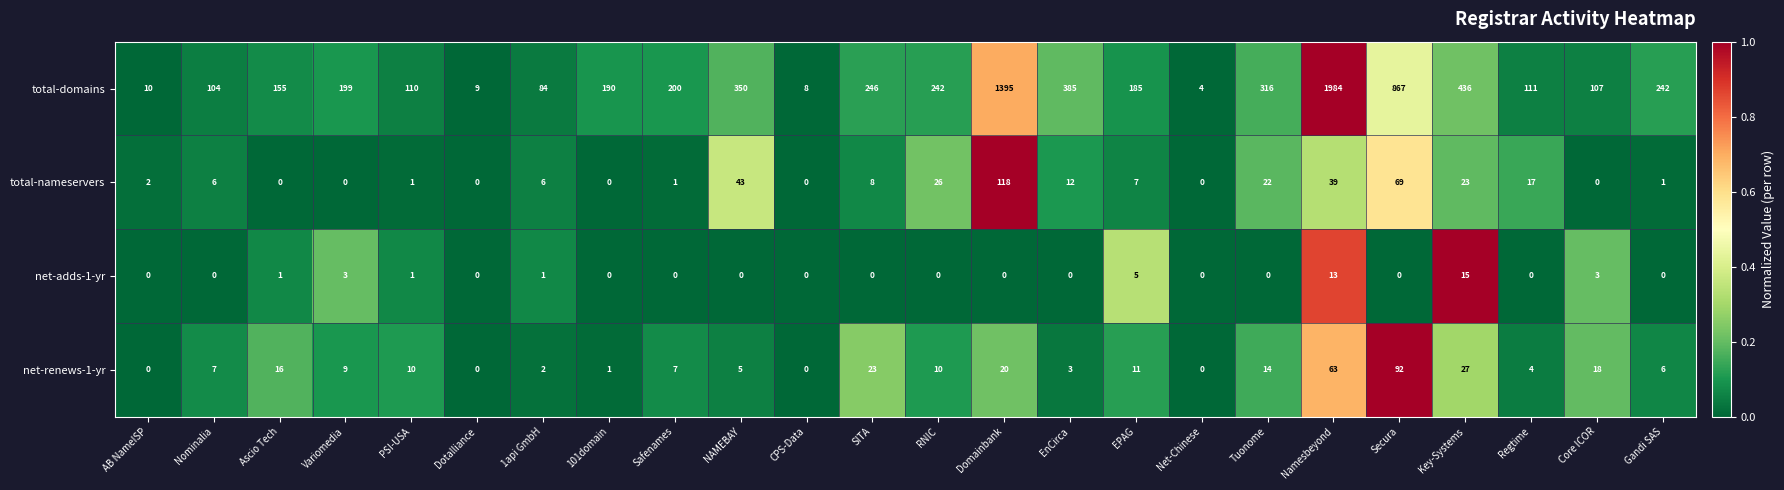

Which series changed the most between Safenames and Namesbeyond?

total-domains